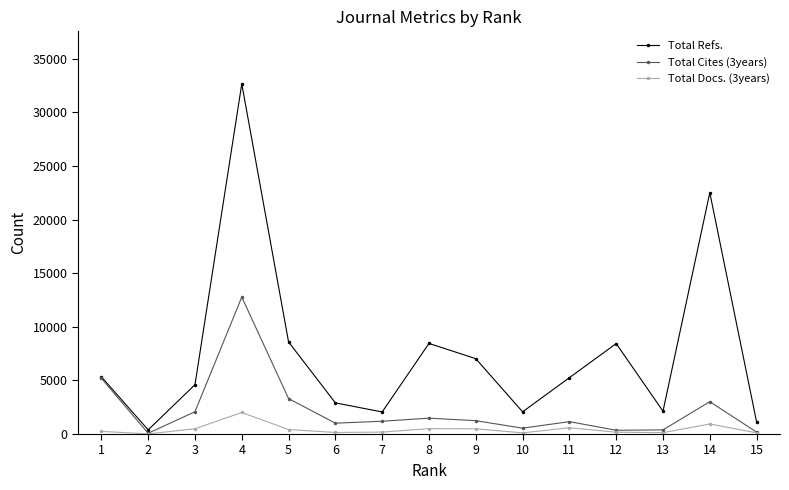

What is the average value of the Total Refs. series?

7568